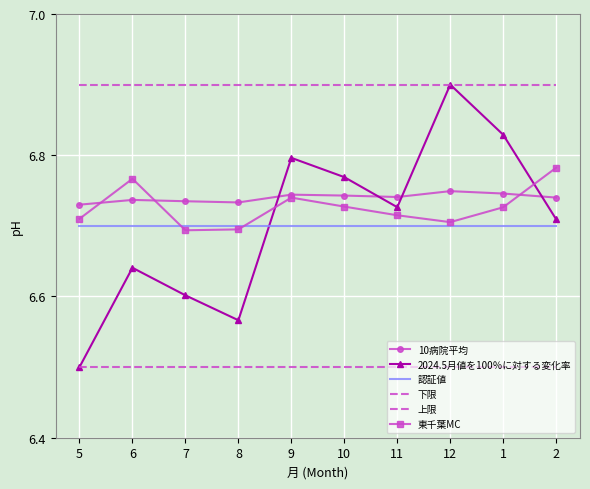

At which category does 東千葉MC reach its first local peak?

6